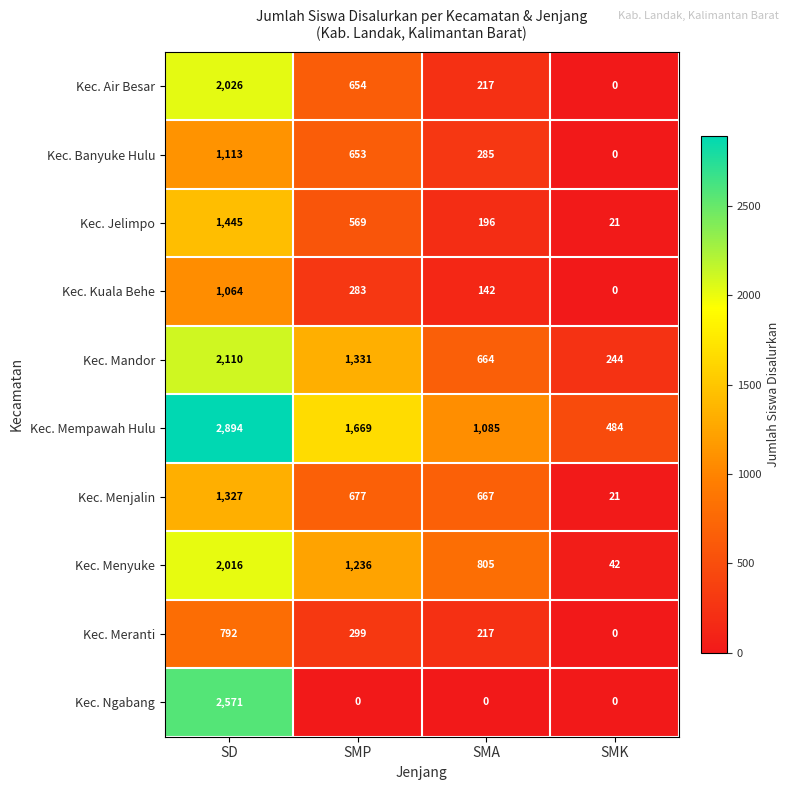

How many series are shown in this chart?

10